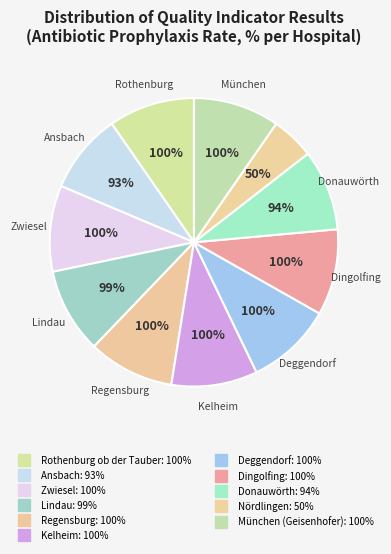

Does Donauwörth account for over 50% of the chart?

No